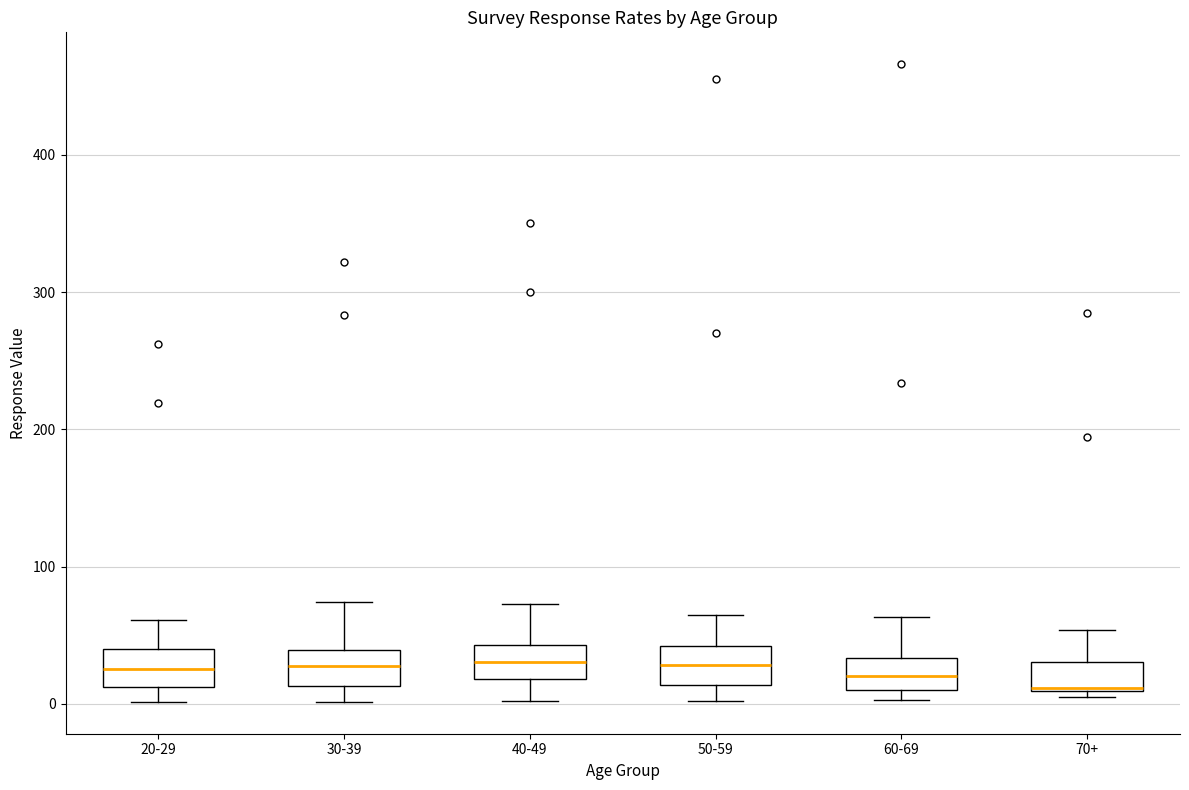

Reading left to right, transcribe this box plot: for each box, give where its median line is, the range the box spans, and where its two whiskers end, as read against the y-axis. The values are not printed on the chart, so give them approximately, as read against the axis.

20-29: median 30, box 10 to 40, whiskers 0 to 60
30-39: median 30, box 10 to 40, whiskers 0 to 70
40-49: median 30, box 20 to 40, whiskers 0 to 70
50-59: median 30, box 10 to 40, whiskers 0 to 60
60-69: median 20, box 10 to 30, whiskers 0 to 60
70+: median 10, box 10 to 30, whiskers 0 to 50